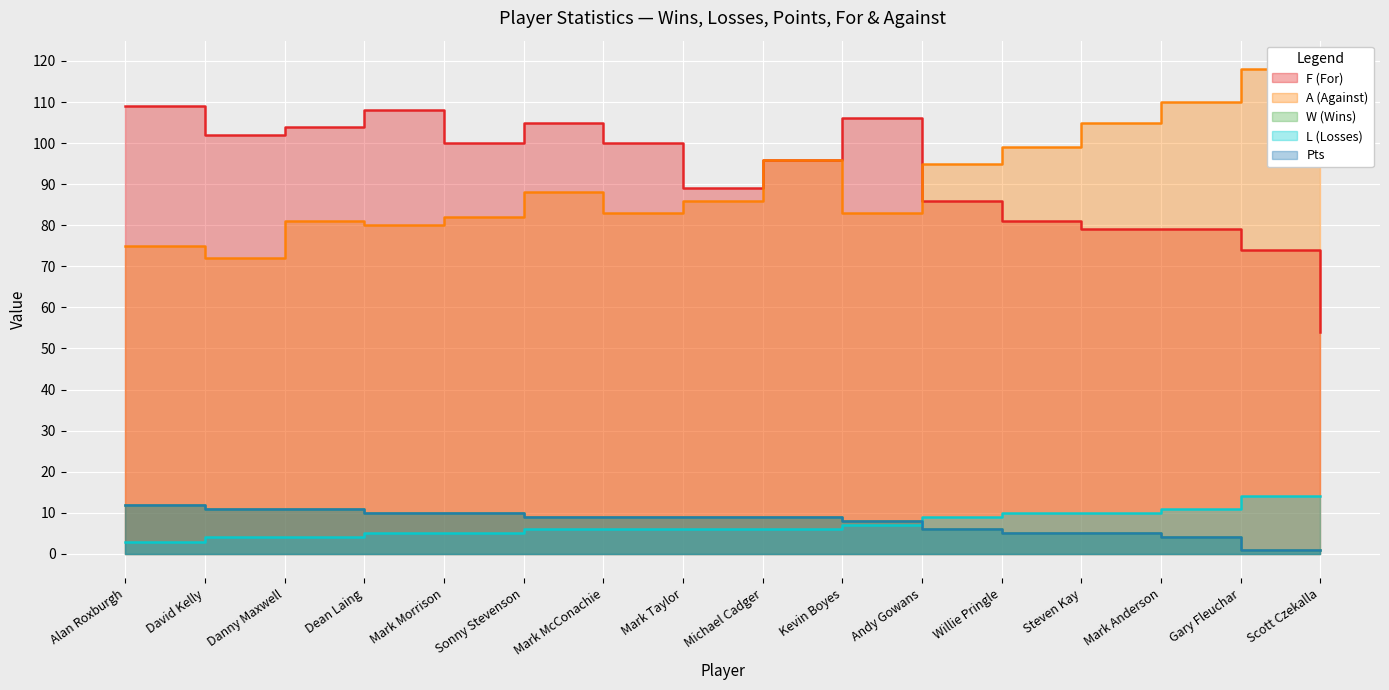

How many values in the L (Losses) series exceed 6?

7